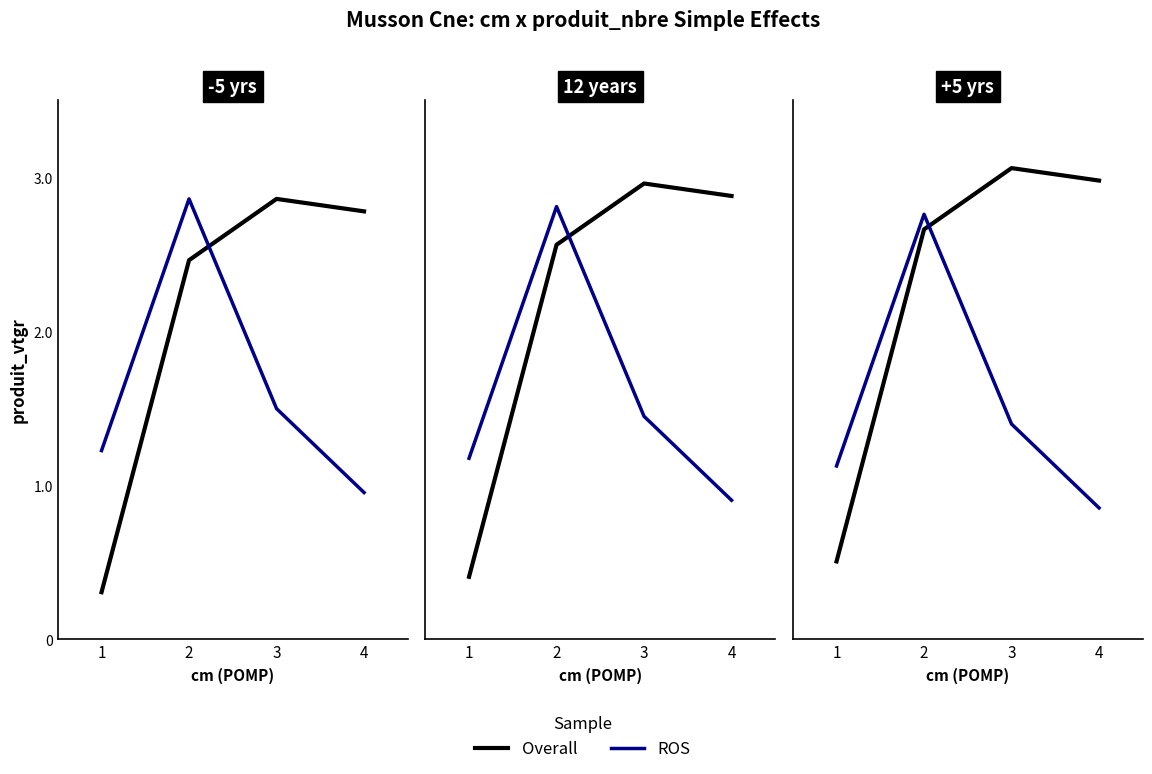

How many interior local peaks does the Overall series have?

1